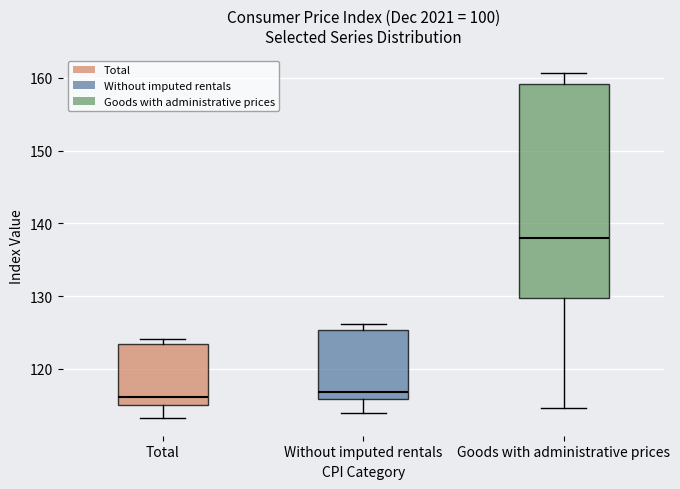

Reading left to right, transcribe this box plot: for each box, give where its median line is, the range the box spans, and where its two whiskers end, as read against the y-axis. The values are not printed on the chart, so give them approximately, as read against the axis.

Total: median 116, box 115 to 123, whiskers 113 to 124
Without imputed rentals: median 117, box 116 to 125, whiskers 114 to 126
Goods with administrative prices: median 138, box 130 to 159, whiskers 115 to 161